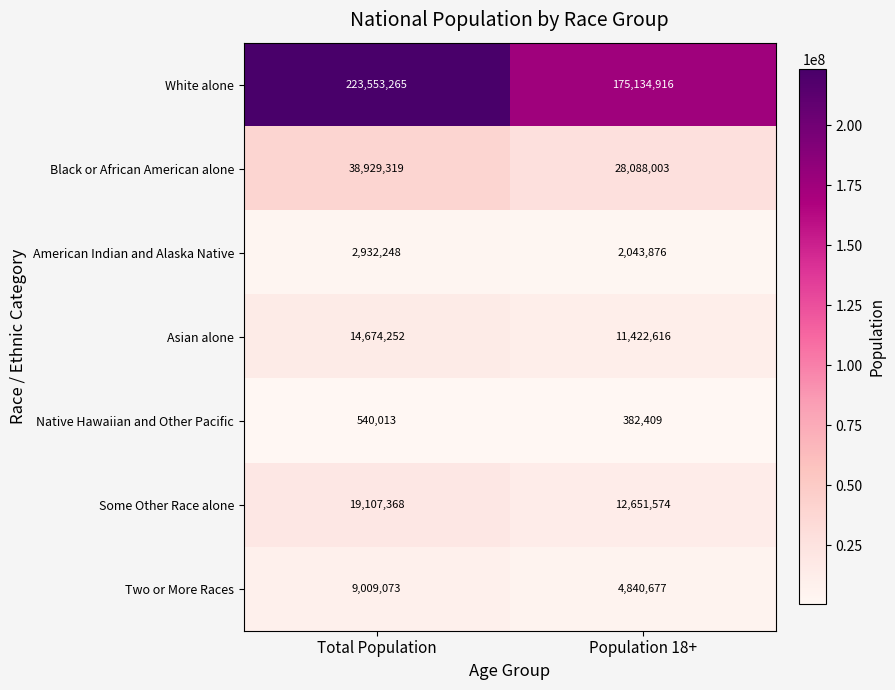

The Two or More Races series shows 8613267 at Population 18+. True or false?

False